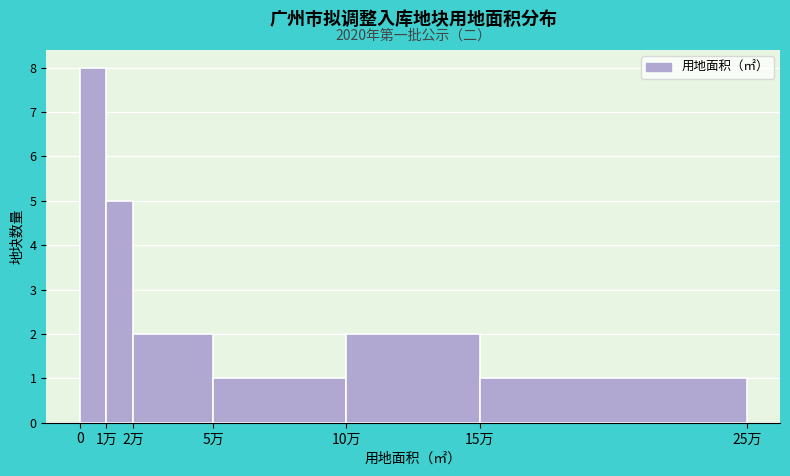

Reading left to right, extract all data points from this chart.

8	5	2	1	2	1